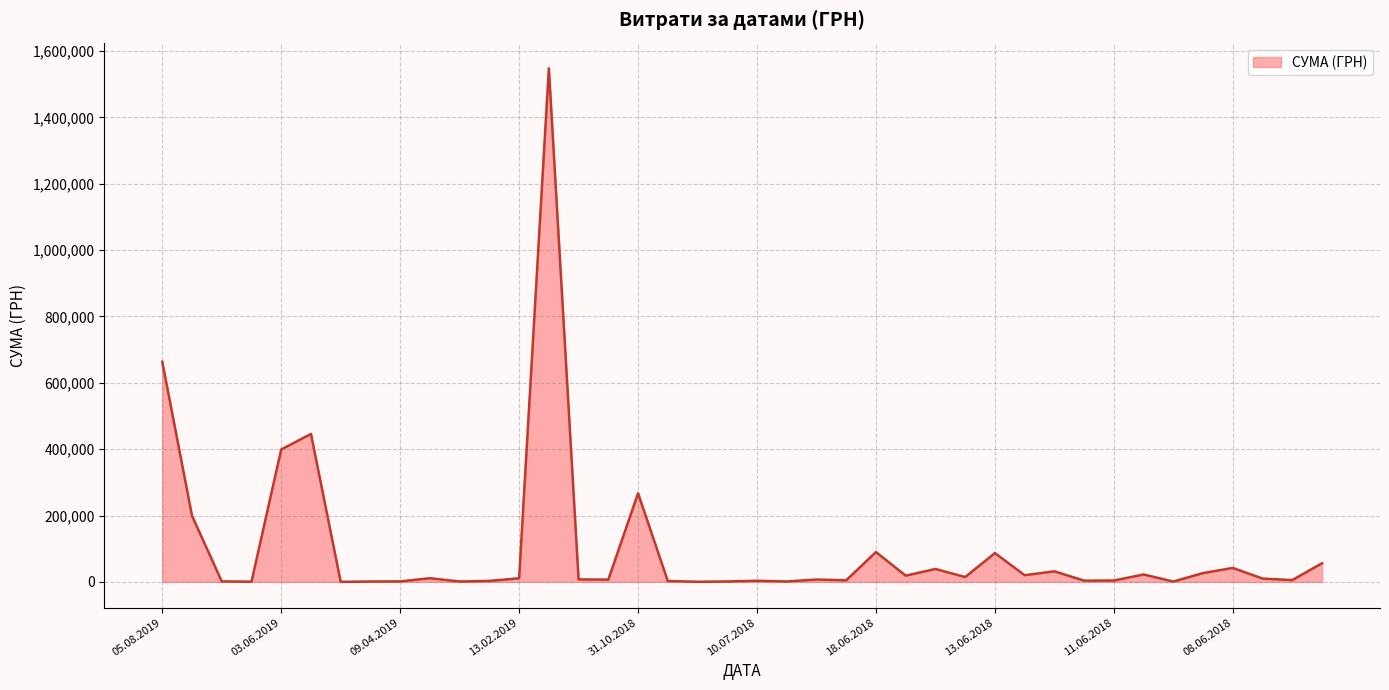

What is the greatest value displayed?

1547860.4